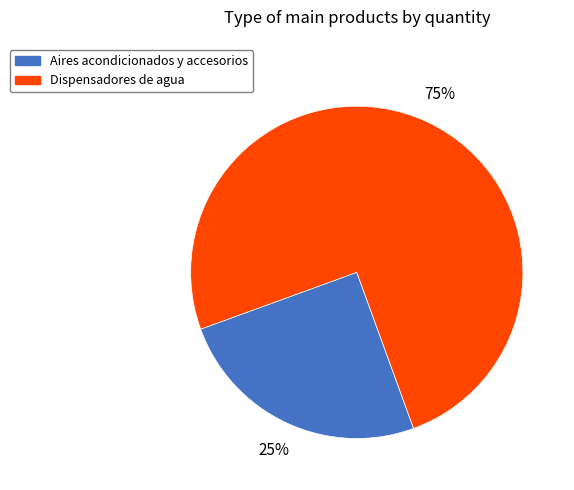

What is the ratio of the value at Dispensadores de agua to the value at Aires acondicionados y accesorios?

3.0